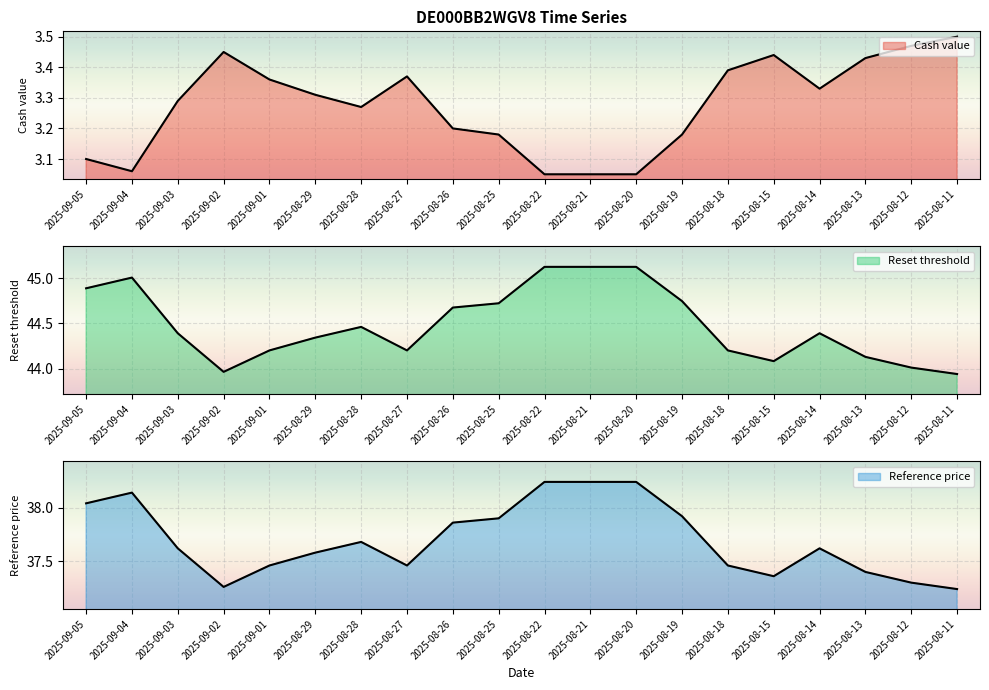

Between 2025-08-27 and 2025-08-15, which series saw the biggest shift?

Reset threshold